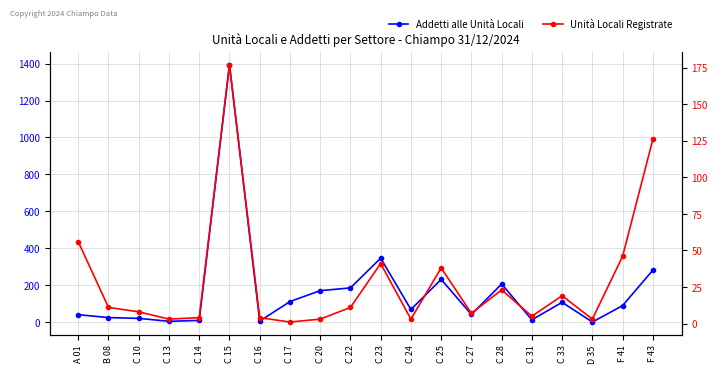

What is the maximum value for Unità Locali Registrate?

177